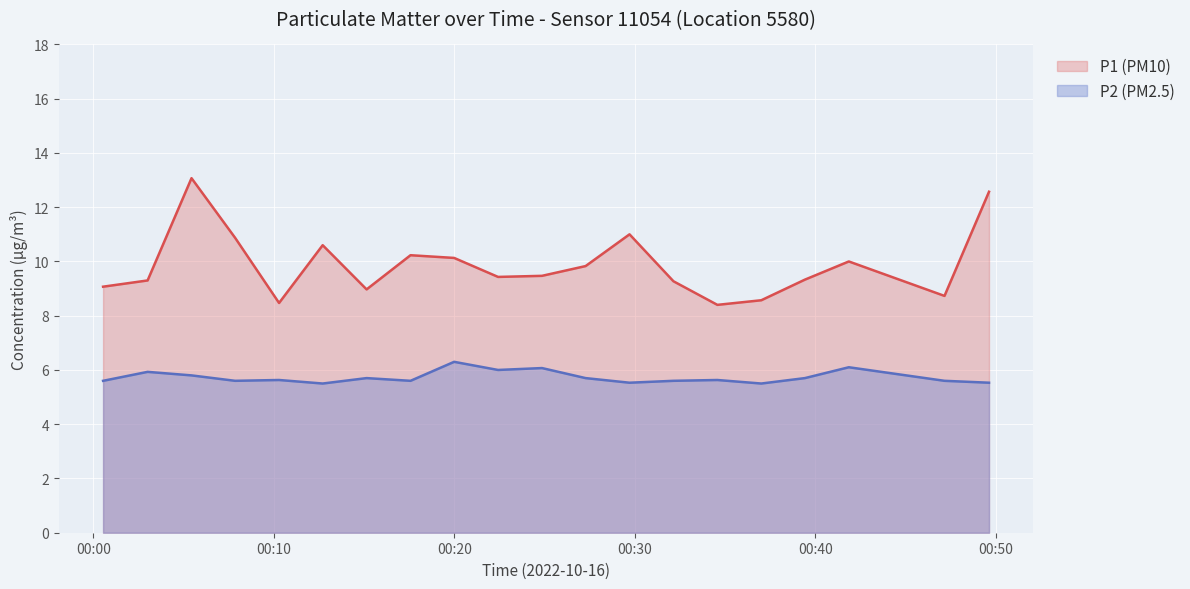

True or false: P1 (PM10) and P2 (PM2.5) intersect in this chart.

False